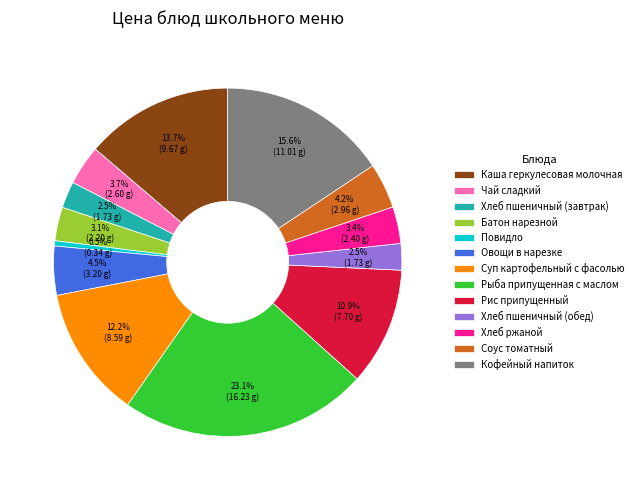

How much of the chart is everything except Рыба припущенная с маслом?

76.9%